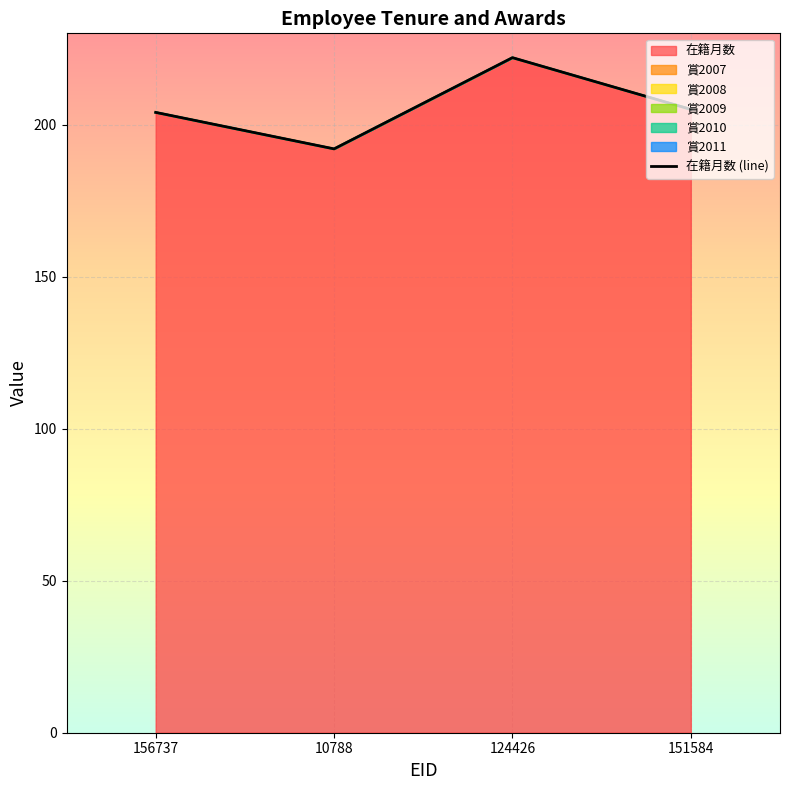

Rank the categories by value from lowest to highest.

10788, 156737, 151584, 124426